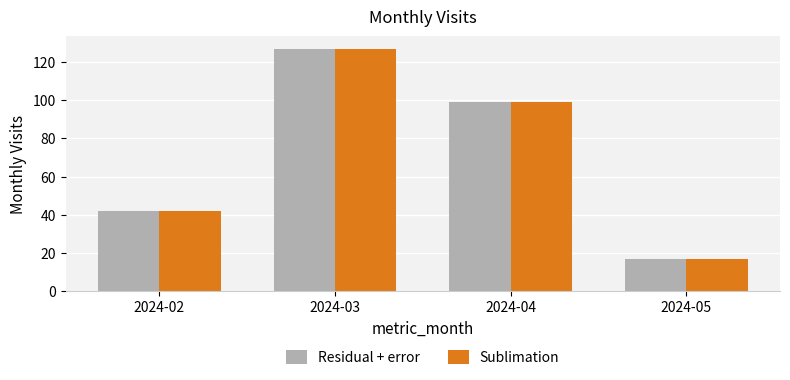

Where does the Sublimation series first go above 99?

2024-03